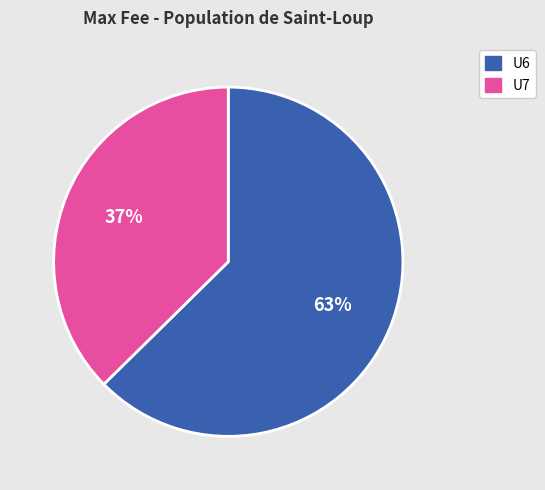

To the nearest percent, what is the combined percentage of U7 and U6?

100%